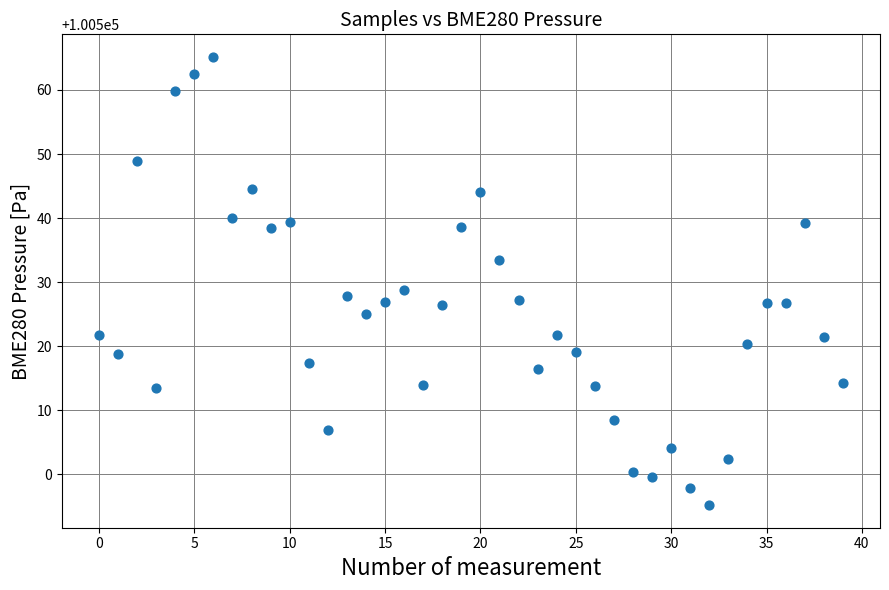

What Y value in the scatter plot is closest to 100530?

100528.8